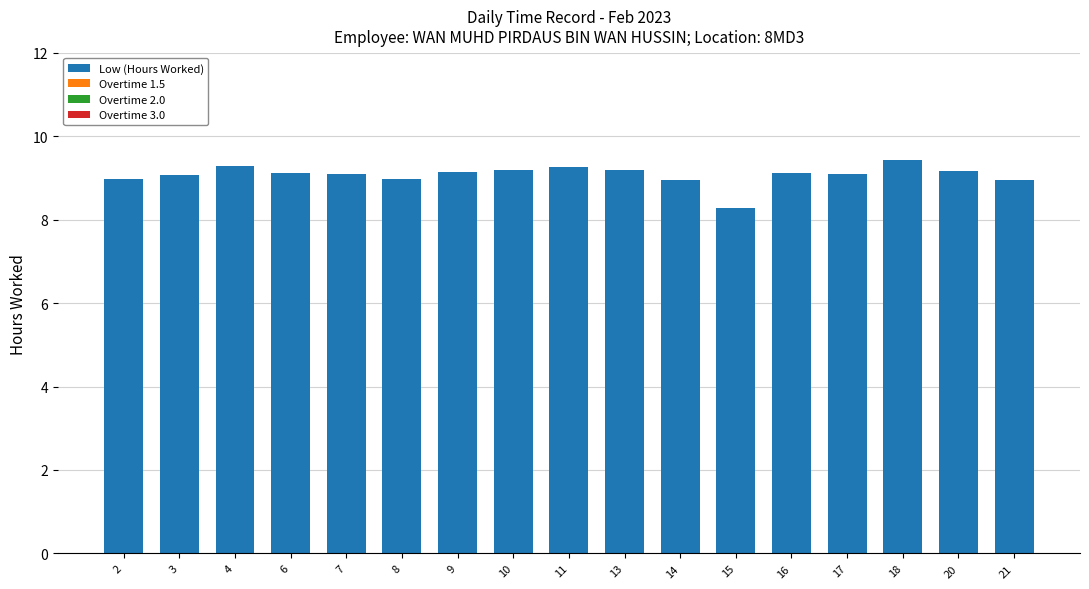

What is the difference between the maximum and minimum values?

1.1